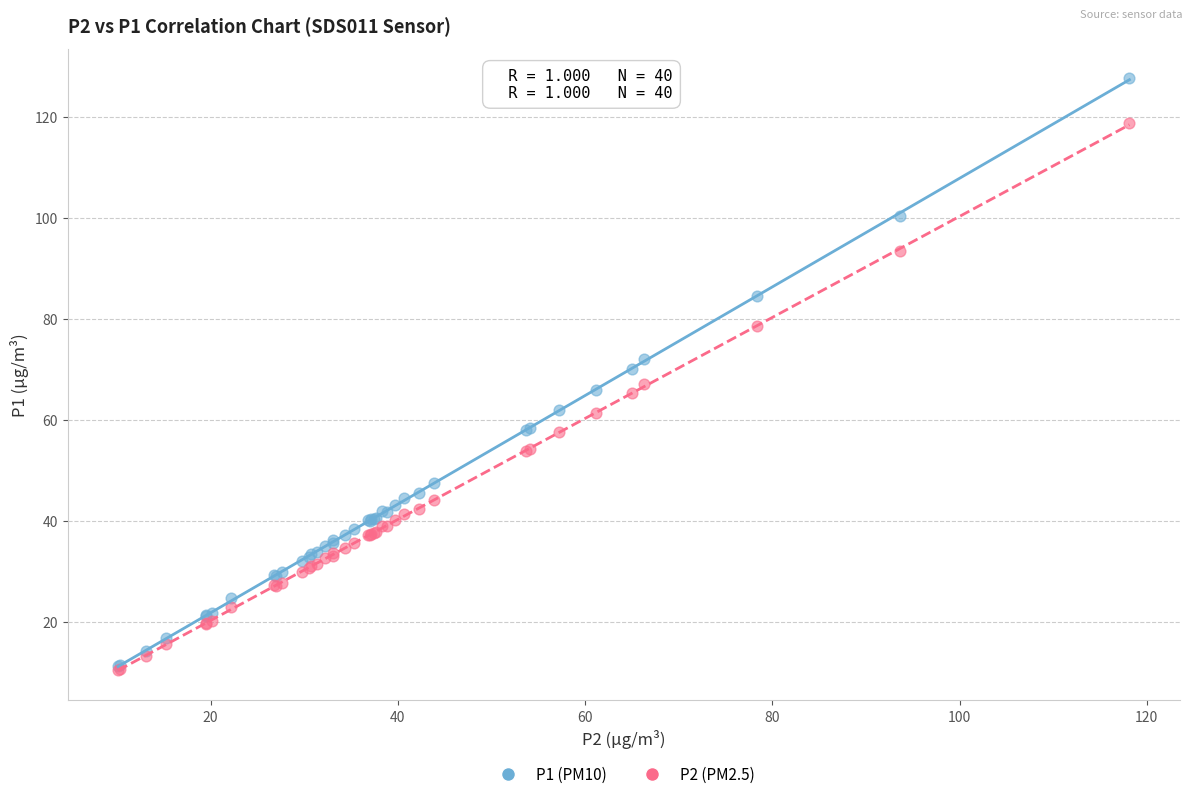

Which series contains the highest Y value?

P1 (PM10)